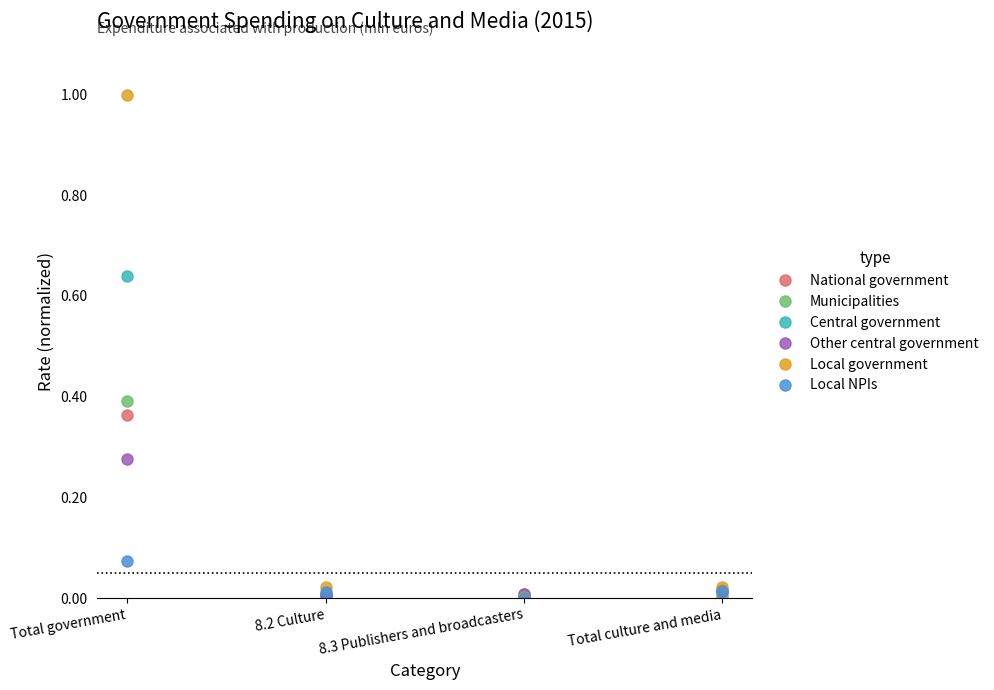

How many lines are shown in the chart?

6